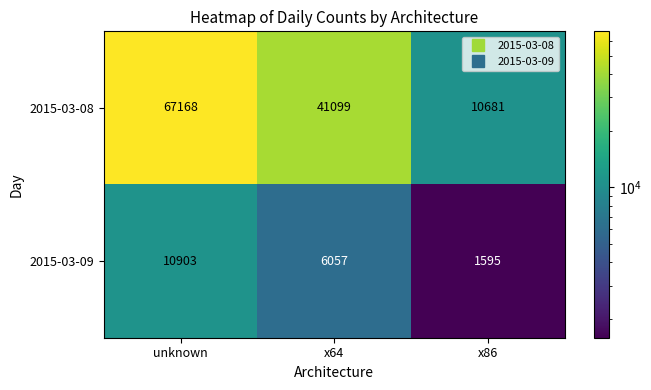

What is the difference between the second highest and minimum values in the 2015-03-08 series?

30418